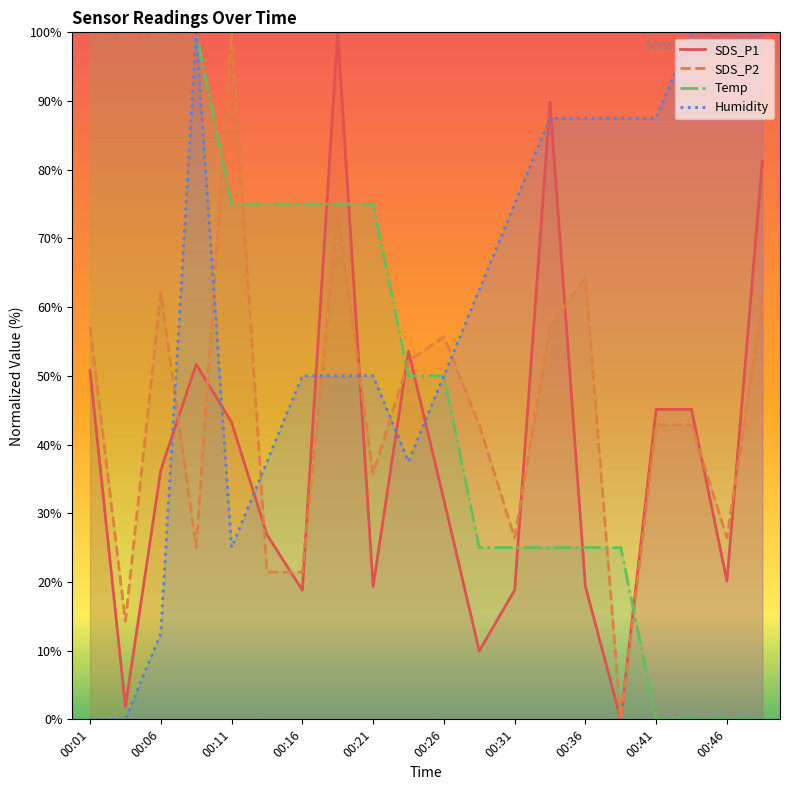

True or false: Temp and Humidity cross at least once.

True